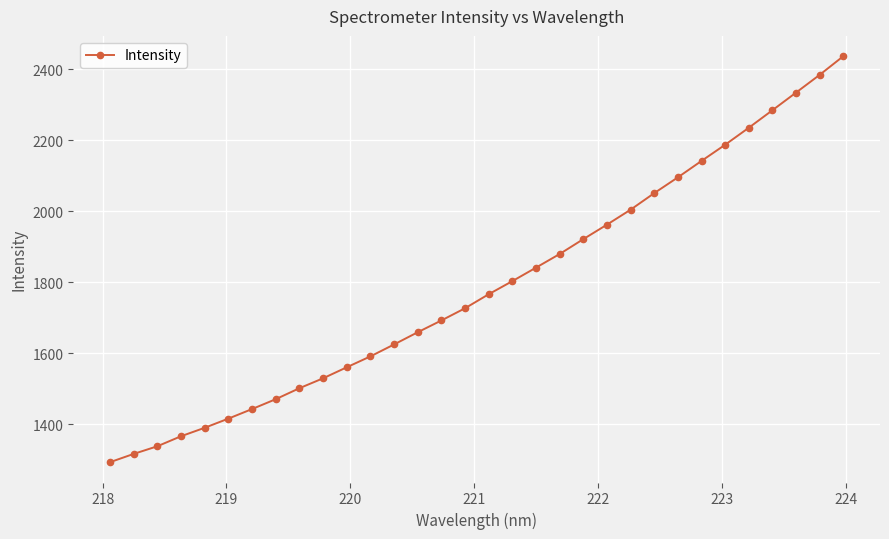

What is the maximum value shown in the chart?

2437.1